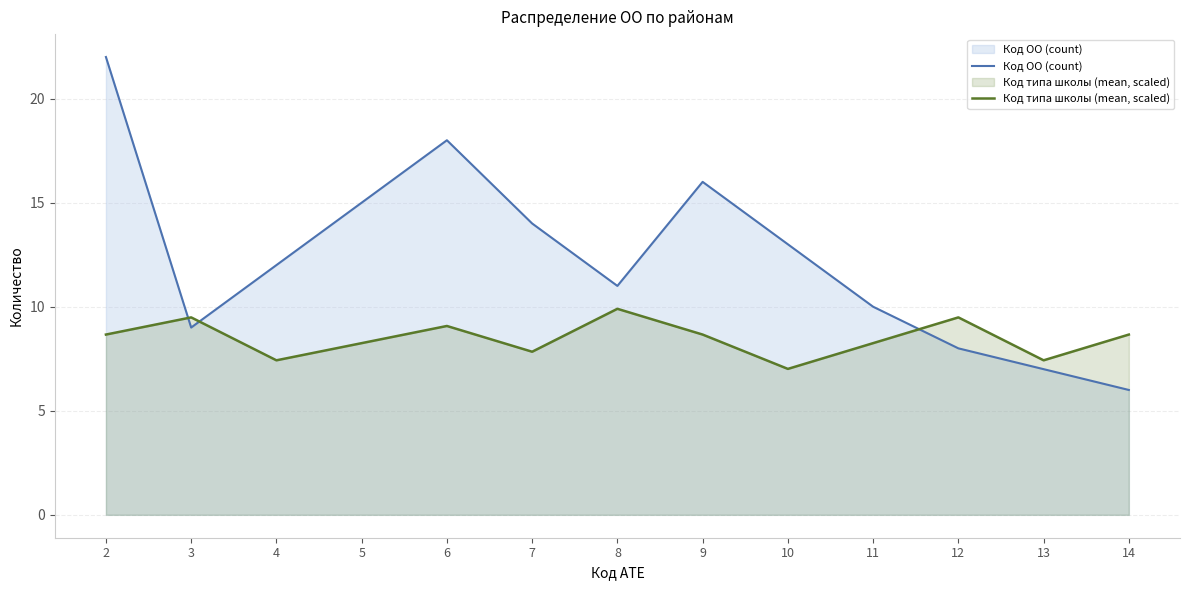

How many times do Код типа школы (mean, scaled) and Код ОО (count) cross each other?

3